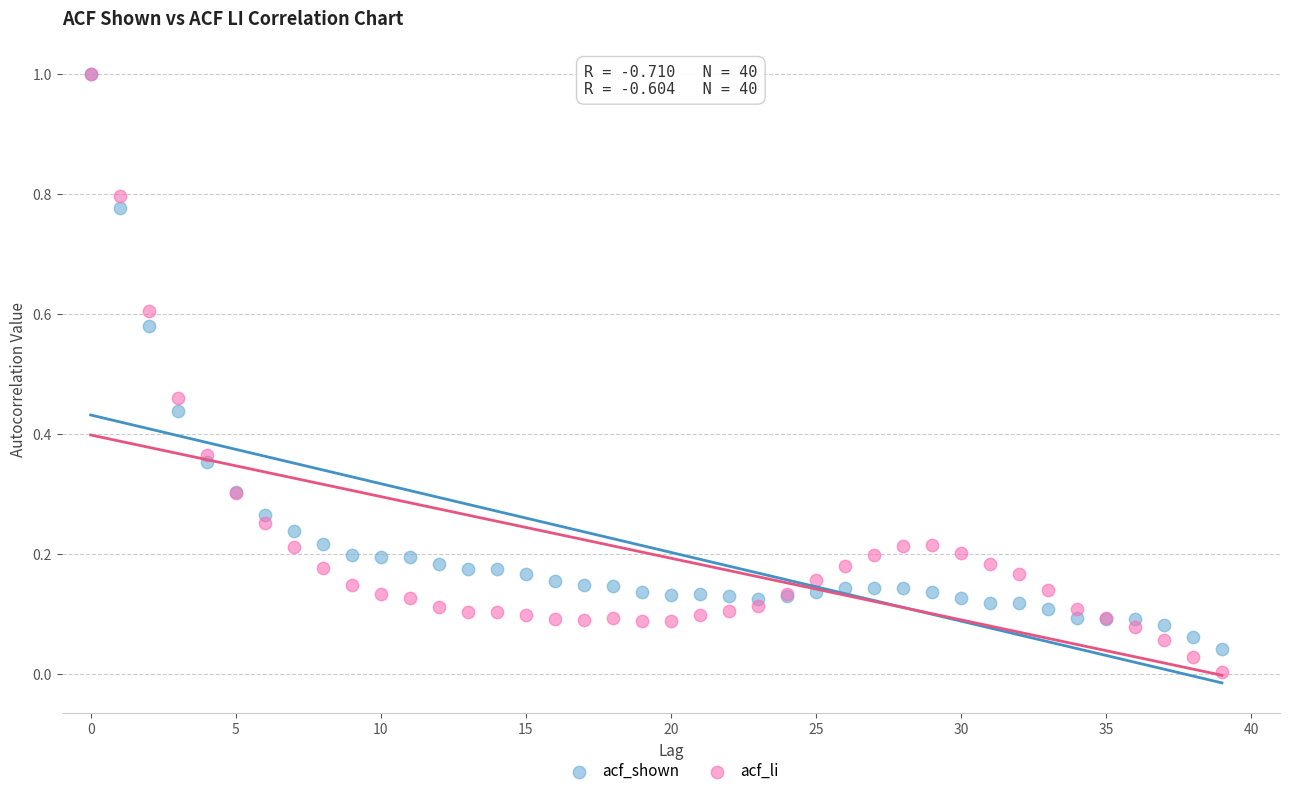

What are all the series names shown in the legend?

acf_shown, acf_li